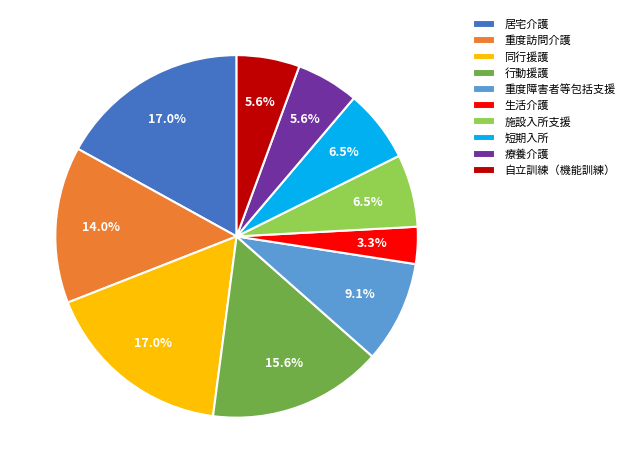

What percentage do 短期入所 and 同行援護 together represent?

23.5%